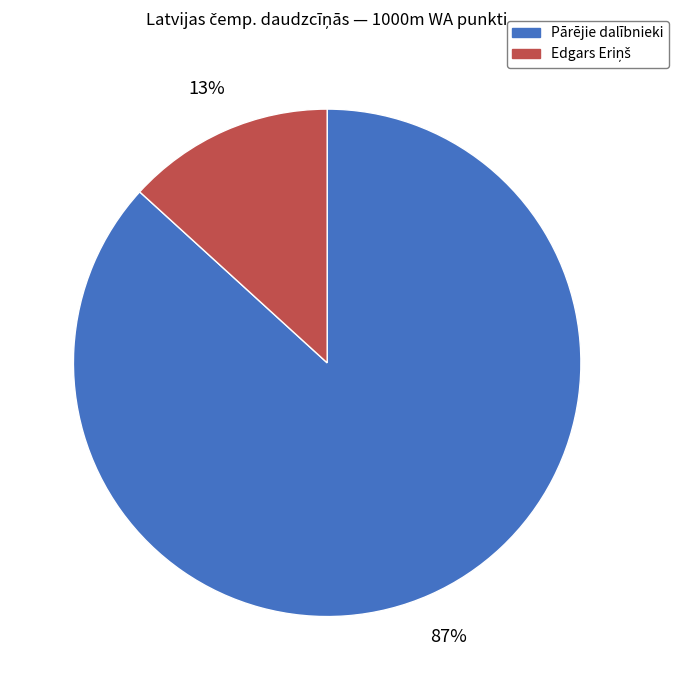

To the nearest percent, what is the average slice percentage?

50%